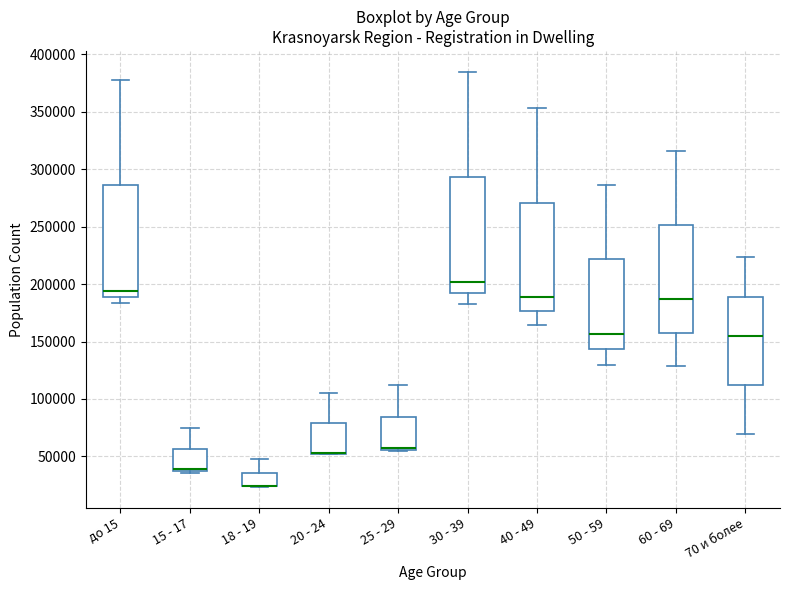

Reading left to right, transcribe this box plot: for each box, give where its median line is, the range the box spans, and where its two whiskers end, as read against the y-axis. The values are not printed on the chart, so give them approximately, as read against the axis.

до 15: median 195000, box 190000 to 285000, whiskers 185000 to 380000
15 - 17: median 40000 (drawn on the box's lower edge), box 35000 to 55000, whiskers 35000 (just below the box's lower edge) to 75000
18 - 19: median 25000 (drawn on the box's lower edge), box 25000 to 35000, whiskers 25000 to 50000
20 - 24: median 55000 (drawn on the box's lower edge), box 55000 to 80000, whiskers 50000 to 105000
25 - 29: median 55000 (drawn on the box's lower edge), box 55000 to 85000, whiskers 55000 to 110000
30 - 39: median 200000, box 190000 to 295000, whiskers 185000 to 385000
40 - 49: median 190000, box 175000 to 270000, whiskers 165000 to 355000
50 - 59: median 155000, box 145000 to 220000, whiskers 130000 to 285000
60 - 69: median 185000, box 160000 to 250000, whiskers 130000 to 315000
70 и более: median 155000, box 110000 to 190000, whiskers 70000 to 225000